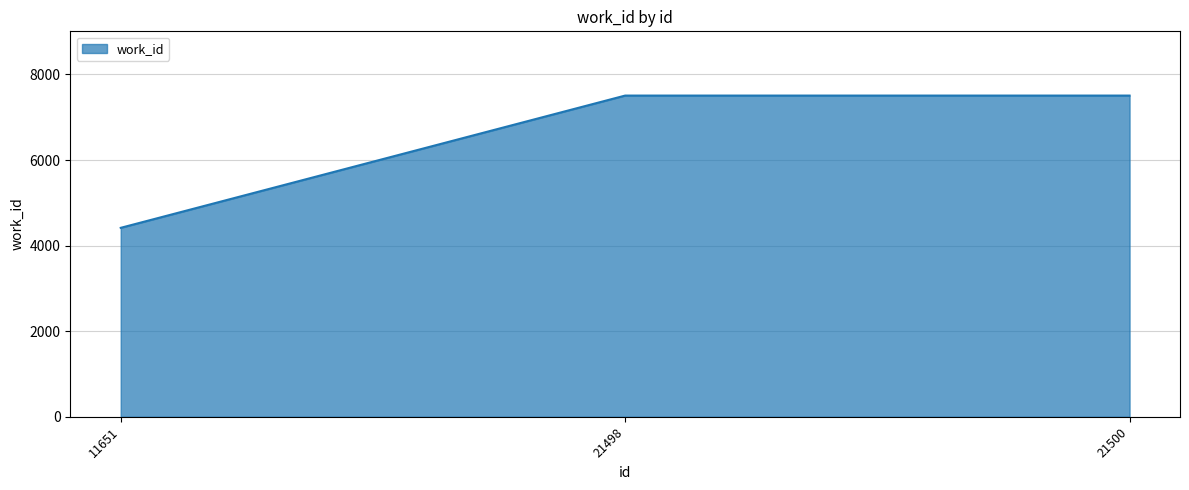

Approximately how many times larger is the value at 21500 compared to 21498?

1.0